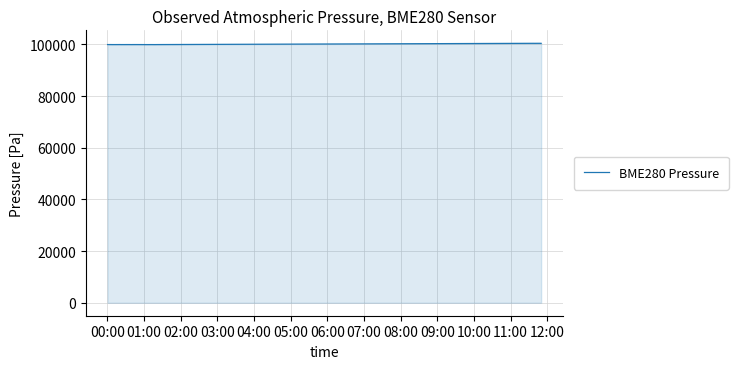

What is the maximum value shown in the chart?

100434.8